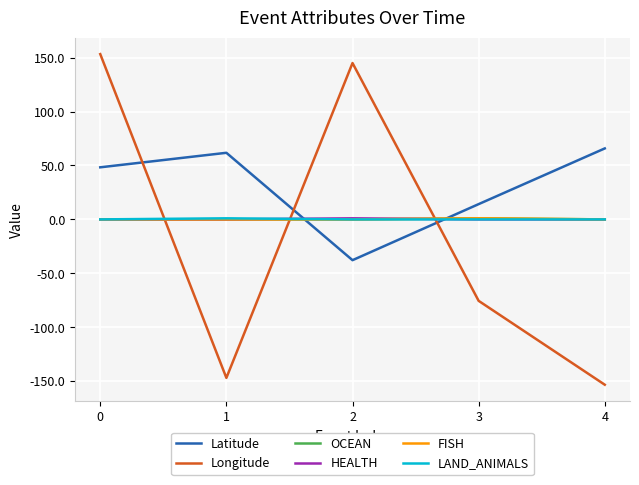

True or false: FISH has more than 2 points higher than both neighbors.

False